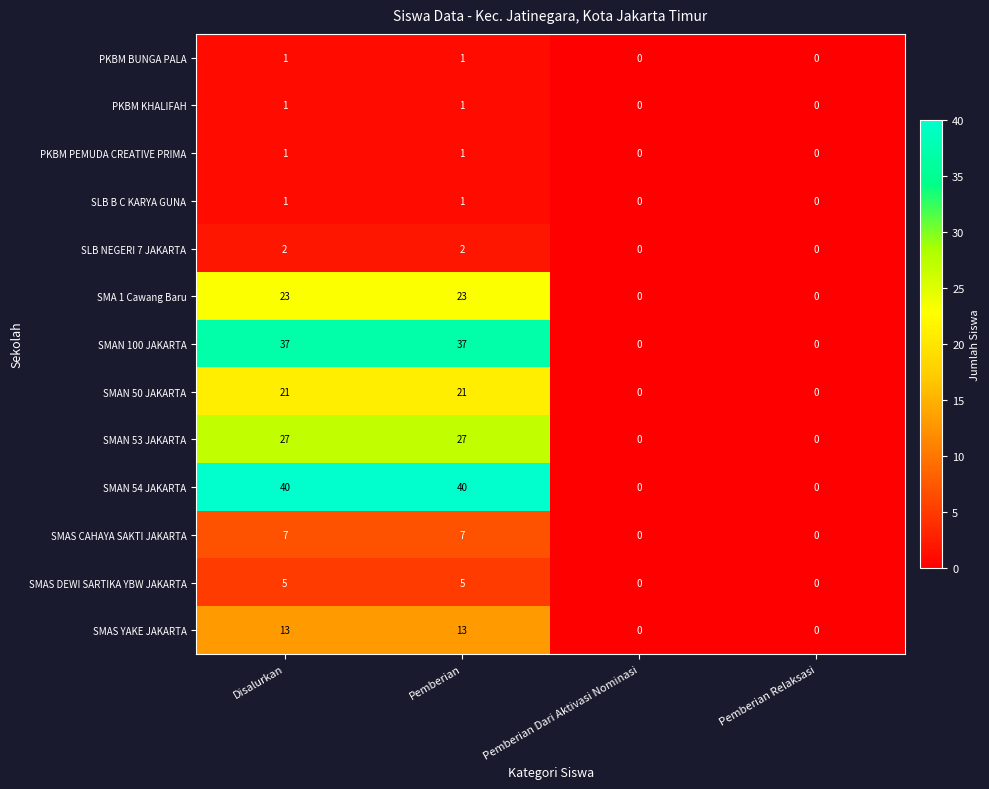

The value of SMAS YAKE JAKARTA at Disalurkan is 22. True or false?

False